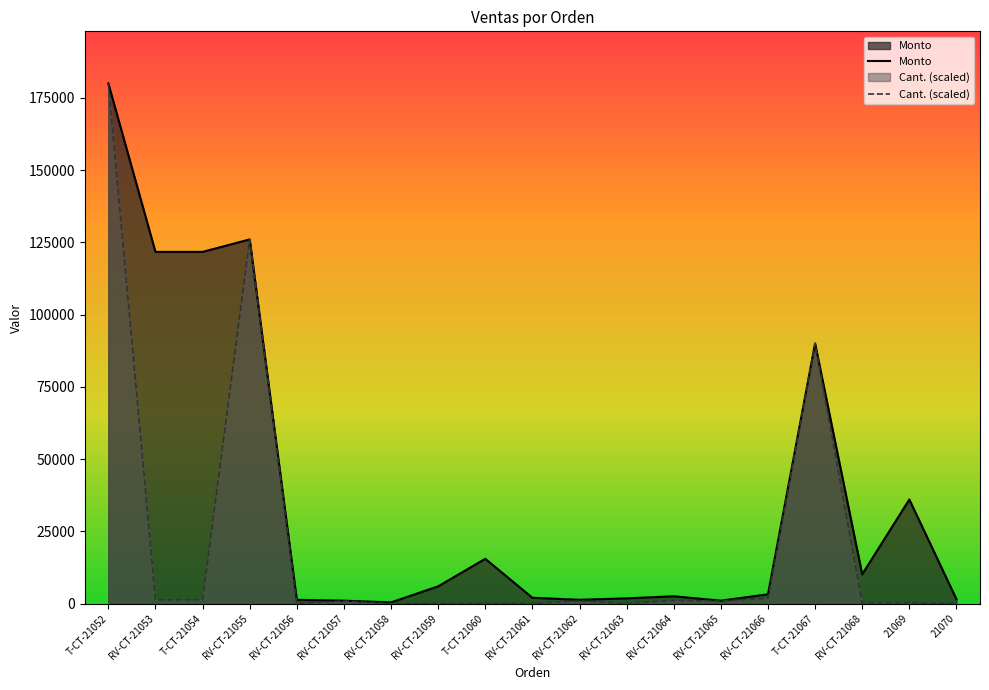

True or false: Monto has more than 0 interior local peaks.

True